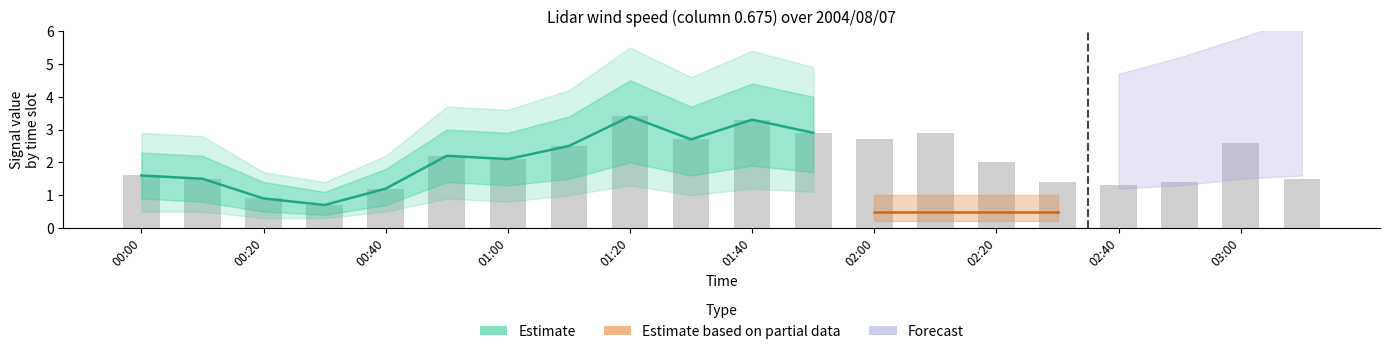

What is the label of the 8th bar from the right?

02:00